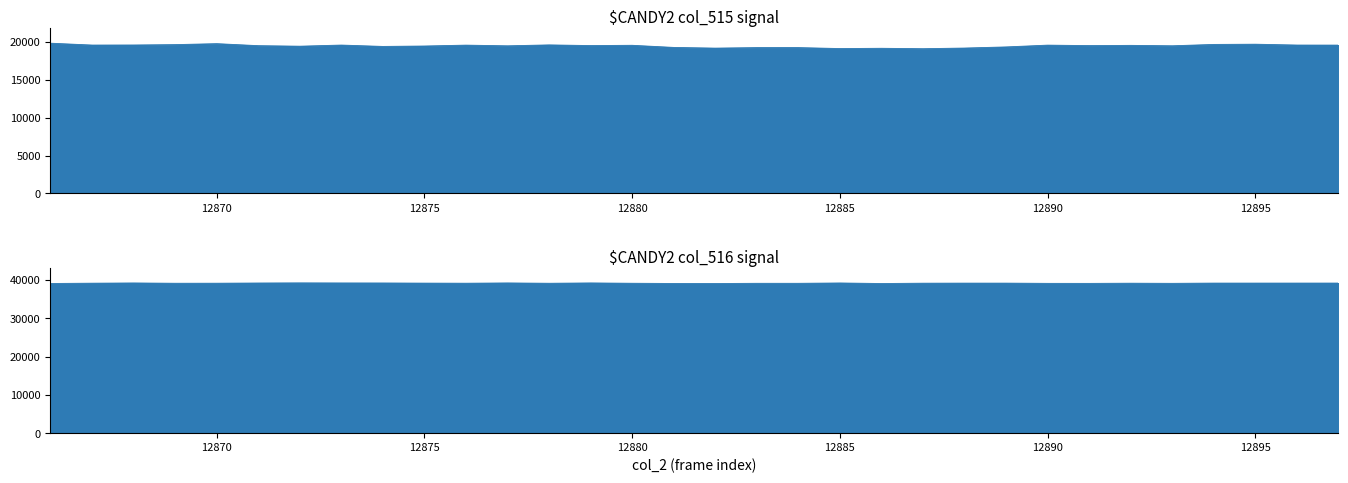

Reading left to right, what are all the values shown in this chart?

col_515: 12866=19806	12867=19561	12868=19569	12869=19618	12870=19746	12871=19481	12872=19411	12873=19560	12874=19380	12875=19435	12876=19551	12877=19460	12878=19582	12879=19493	12880=19529	12881=19249	12882=19158	12883=19225	12884=19226	12885=19100	12886=19135	12887=19080	12888=19167	12889=19315	12890=19551	12891=19488	12892=19520	12893=19465	12894=19644	12895=19673	12896=19562	12897=19556
col_516: 12866=39054	12867=39131	12868=39190	12869=39111	12870=39122	12871=39176	12872=39208	12873=39190	12874=39182	12875=39149	12876=39121	12877=39195	12878=39110	12879=39196	12880=39111	12881=39055	12882=39044	12883=39099	12884=39099	12885=39187	12886=39044	12887=39128	12888=39148	12889=39146	12890=39086	12891=39079	12892=39125	12893=39090	12894=39156	12895=39157	12896=39160	12897=39163